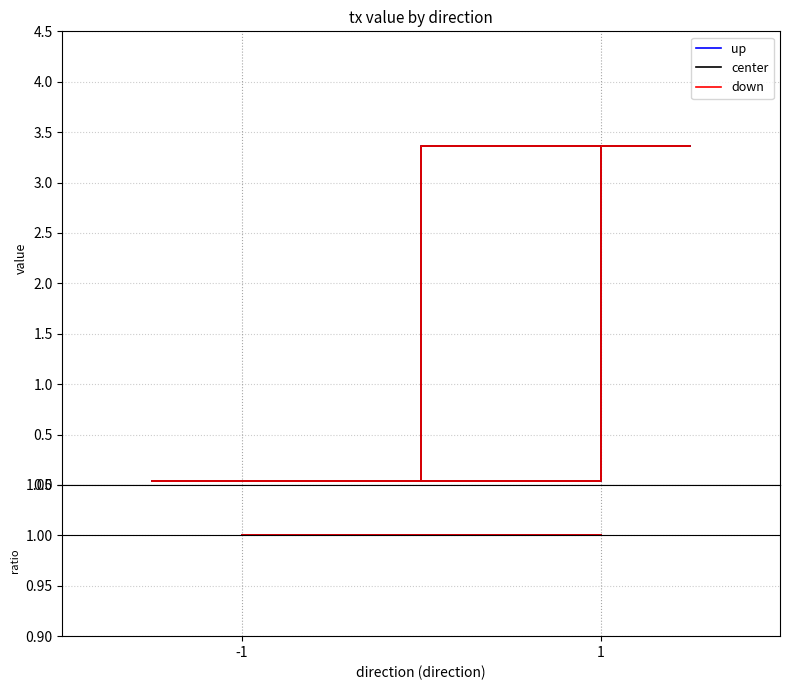

What is the sum of all value values?

6.8